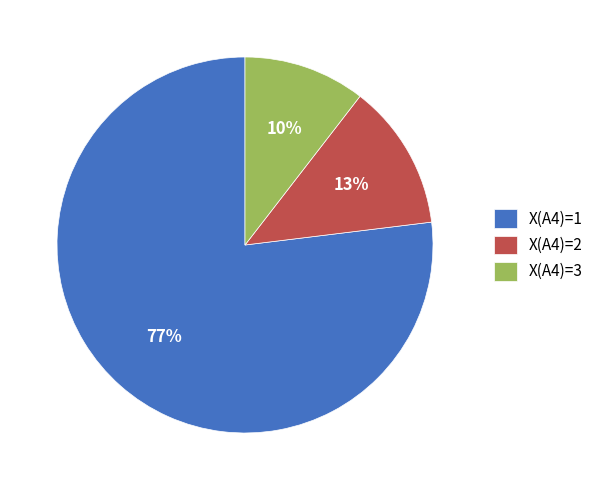

Combined, do X(A4)=2 and X(A4)=1 account for over 50%?

Yes